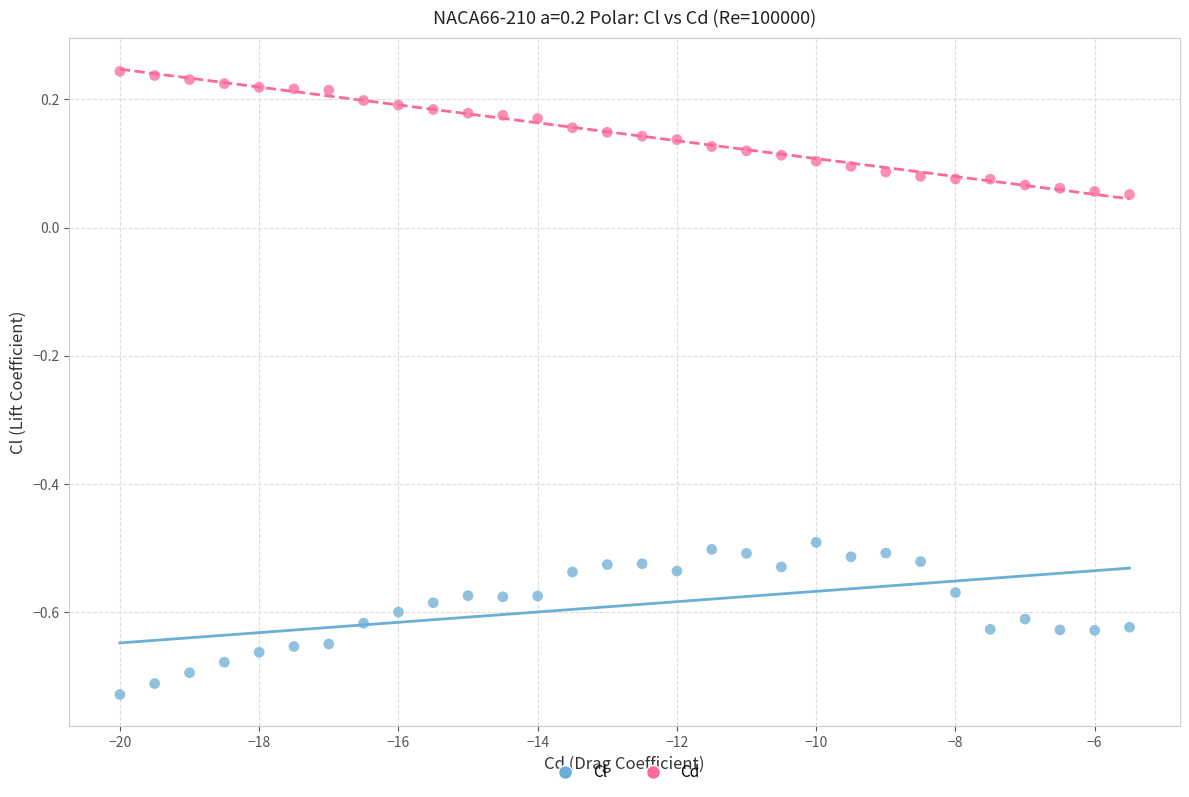

Across all data points, what is the range of X values (max minus min)?

14.5